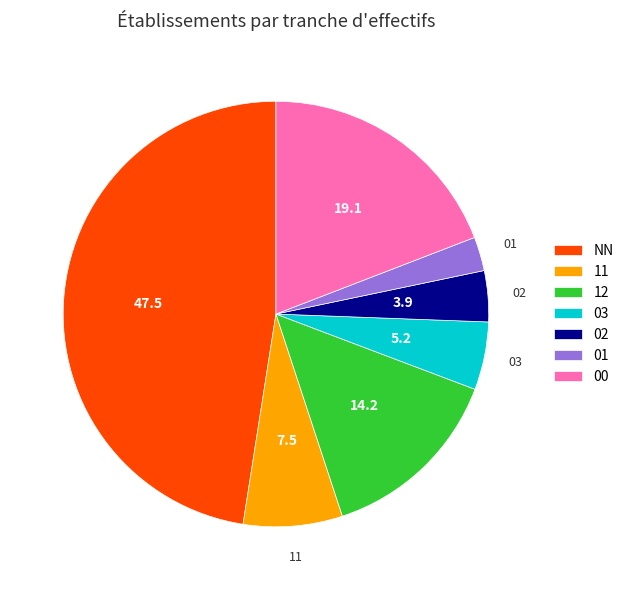

Is it true that 02 is 4% of the pie?

True